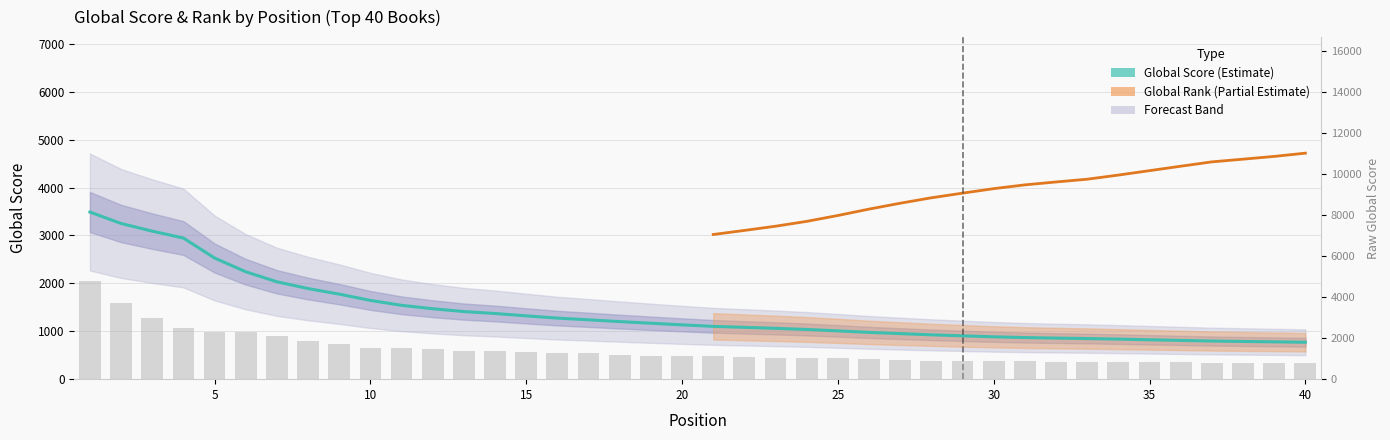

What is the approximate value at 23?

1047